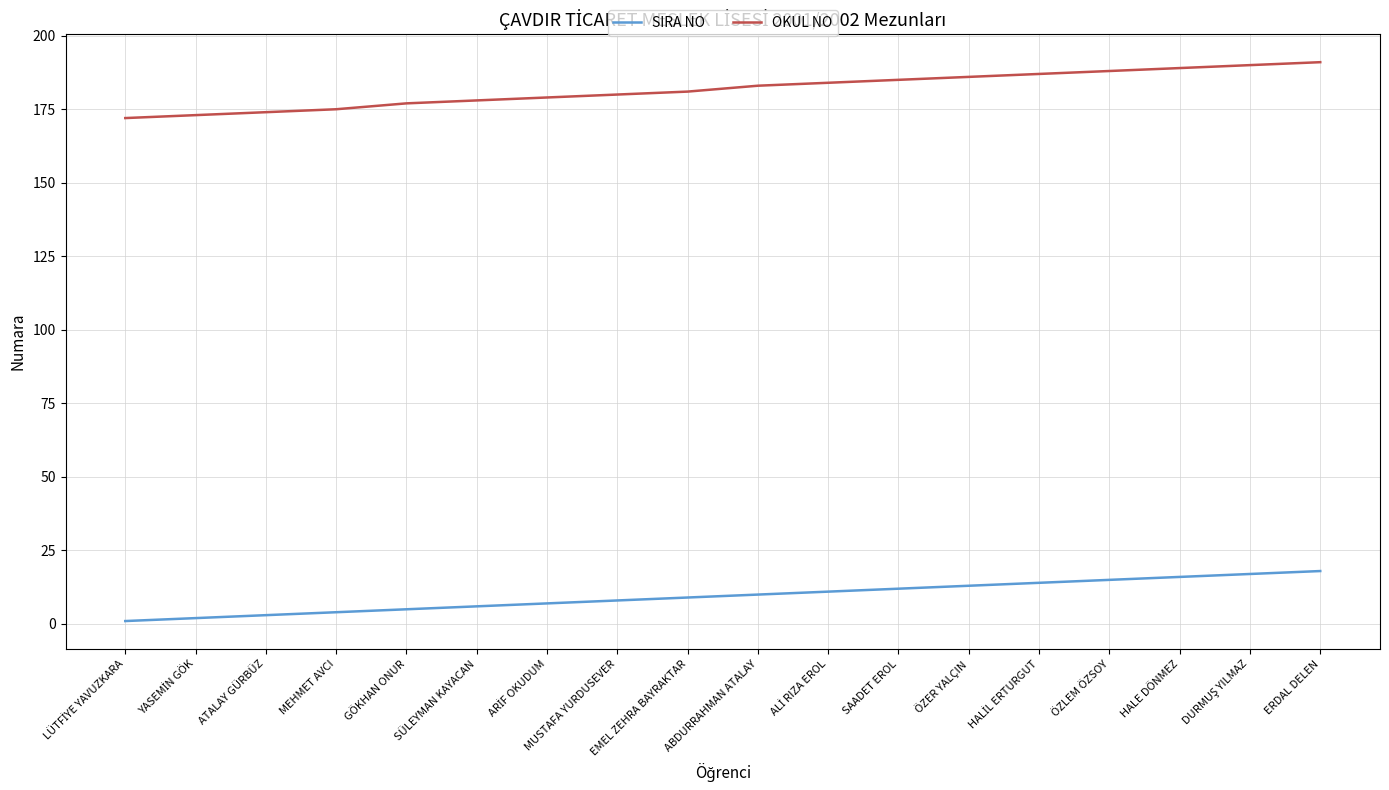

Which series has the largest range (max minus min)?

OKUL NO